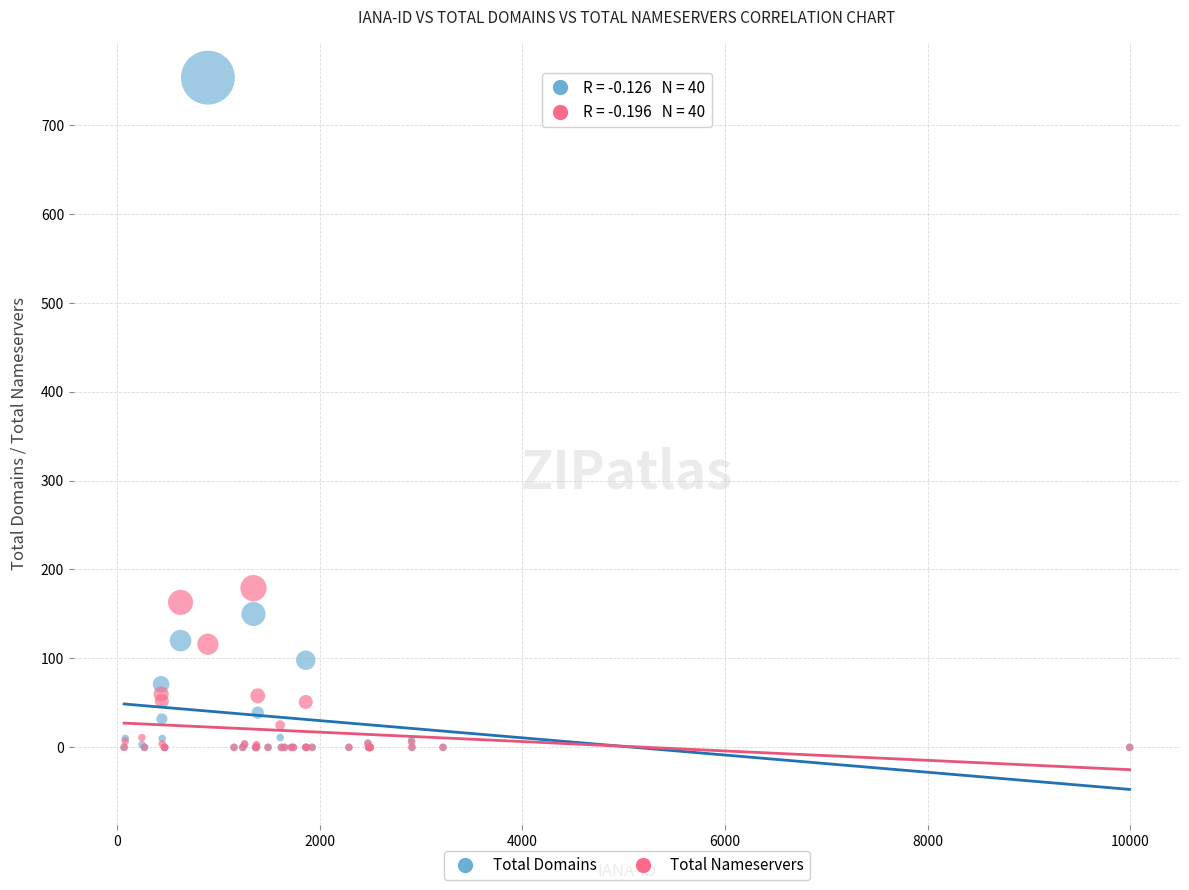

In the Total Nameservers series, what Y value is closest to 89?

116